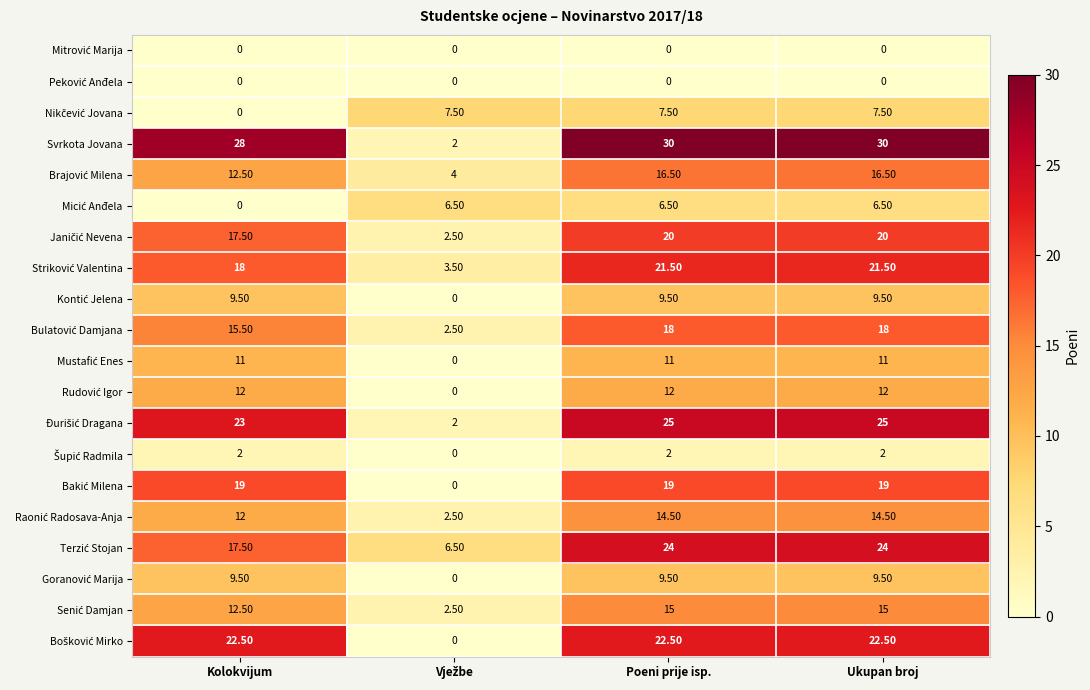

Which series has the largest total across all categories?

Svrkota Jovana